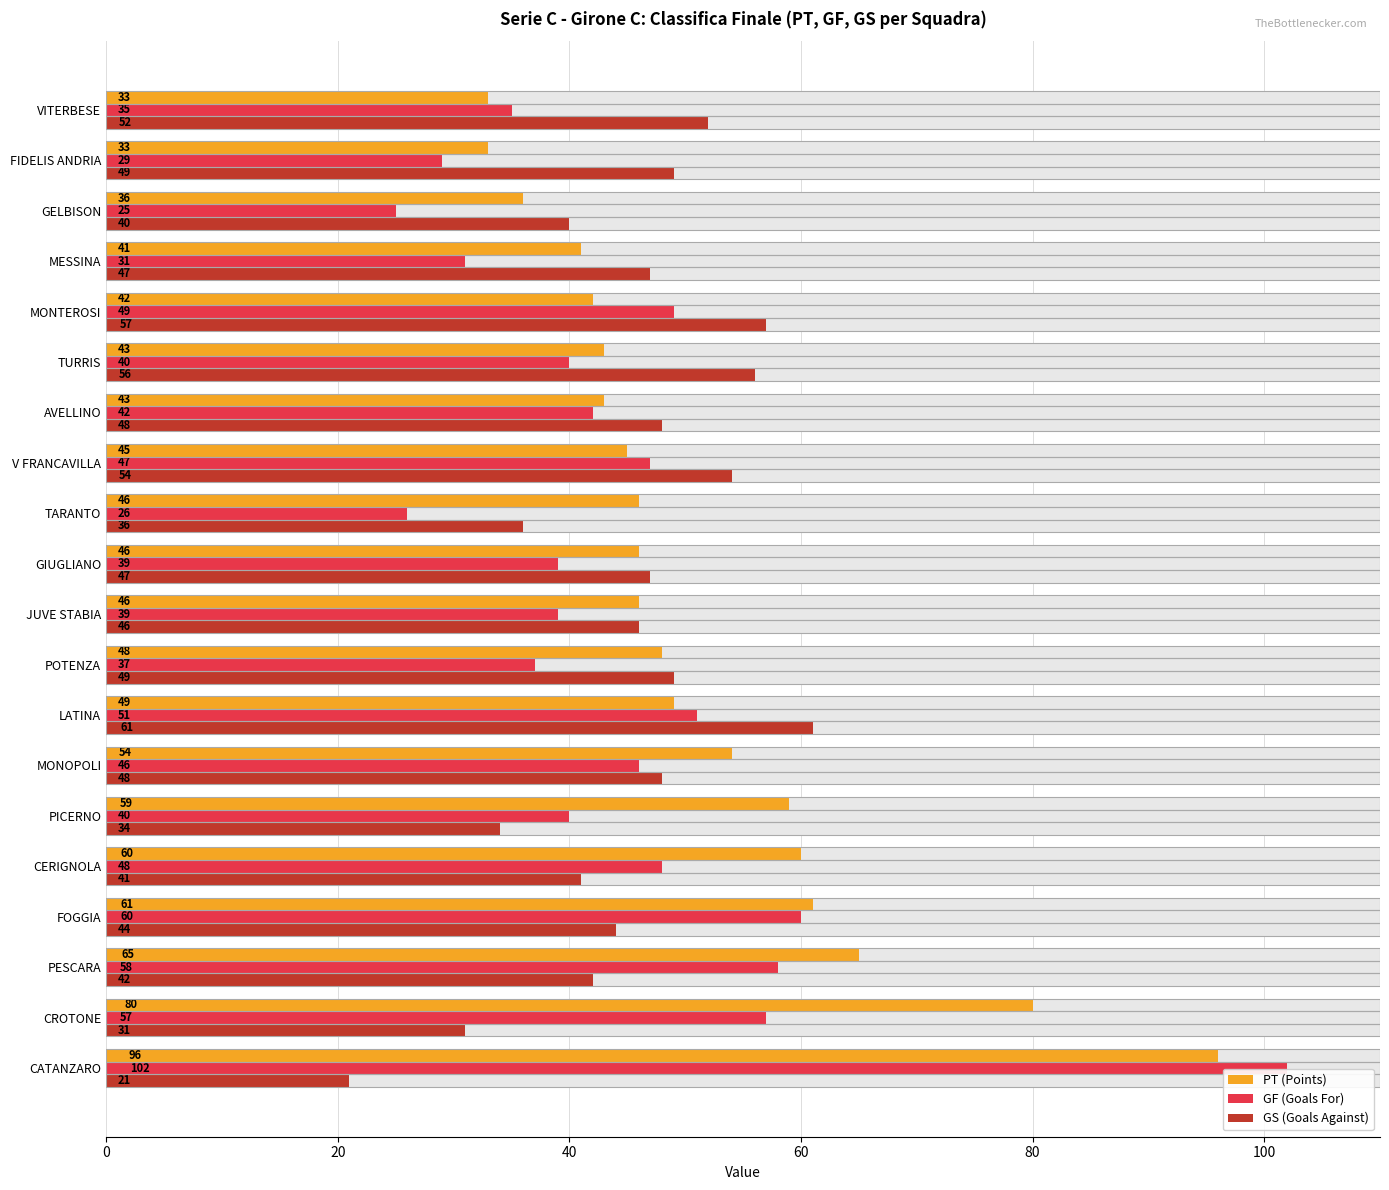

What are all the series names shown in the legend?

PT (Points), GF (Goals For), GS (Goals Against)